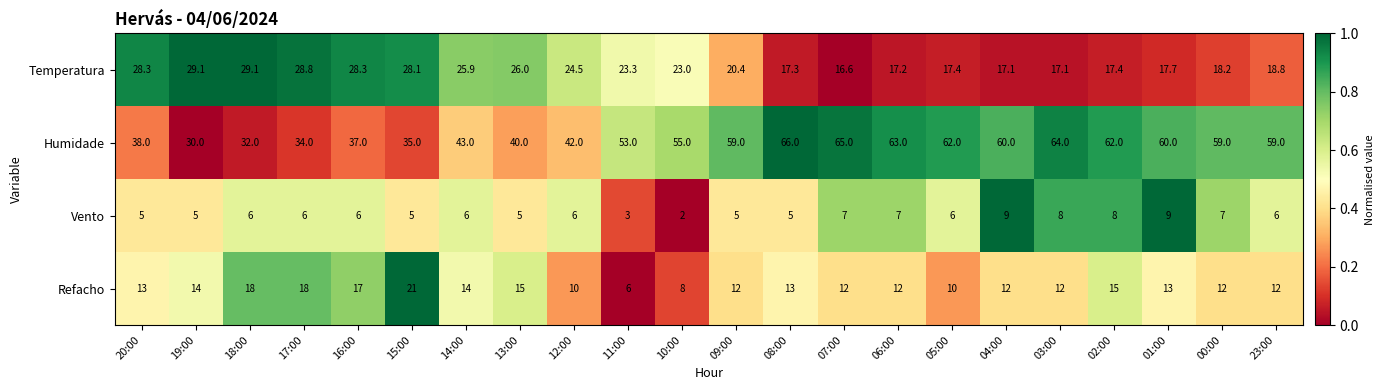

How many distinct data groups are displayed?

4